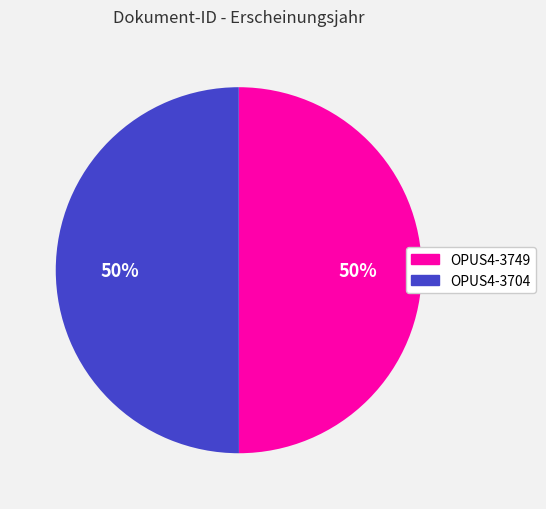

How many segments does this pie chart have?

2